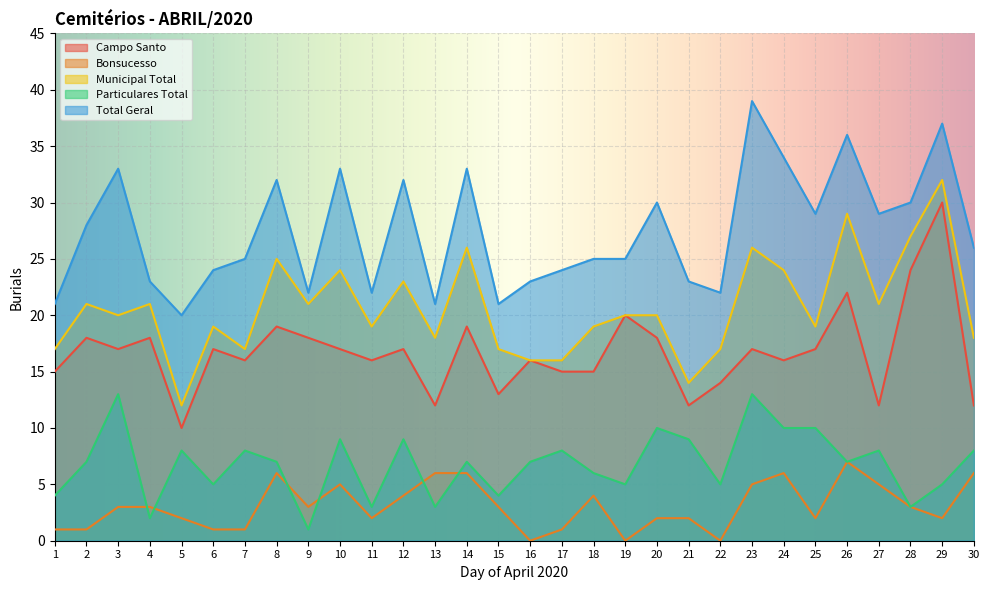

How many values in the Municipal Total series exceed 20?

13